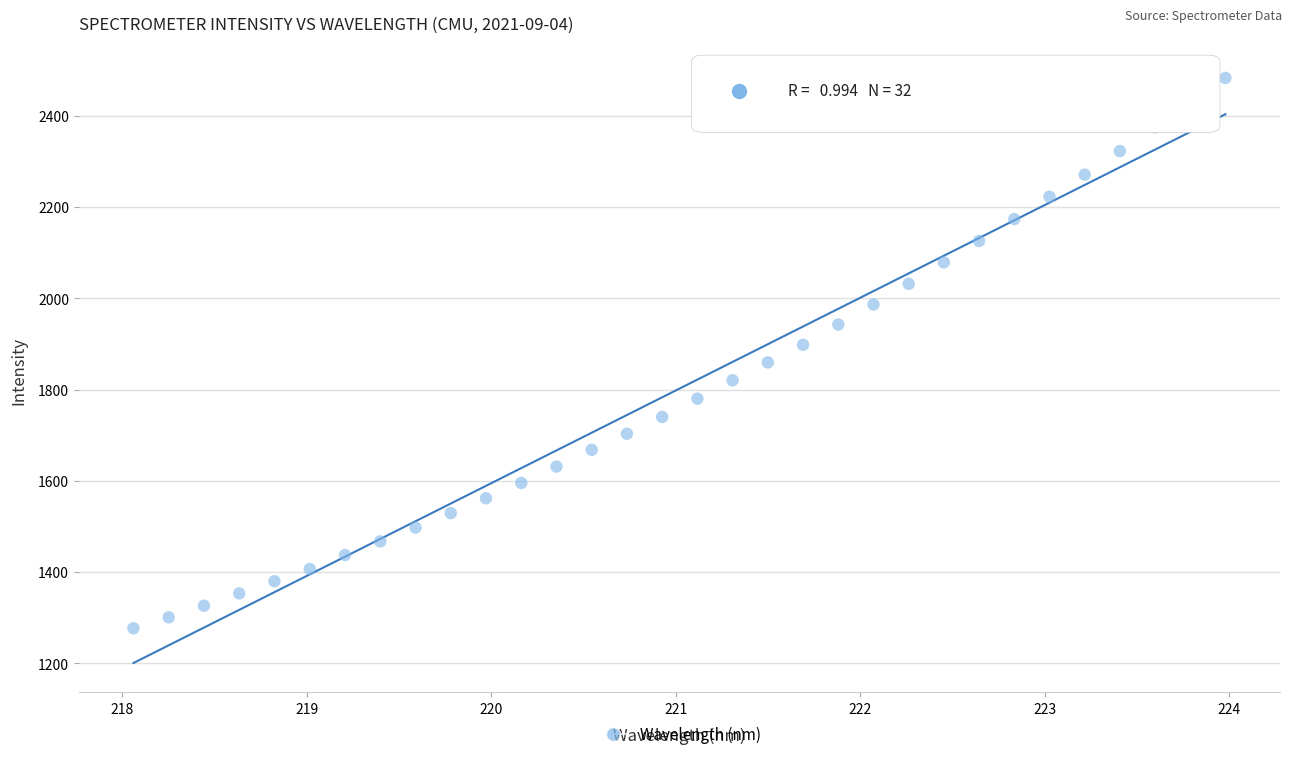

What is the range of X values (max minus min)?

5.9